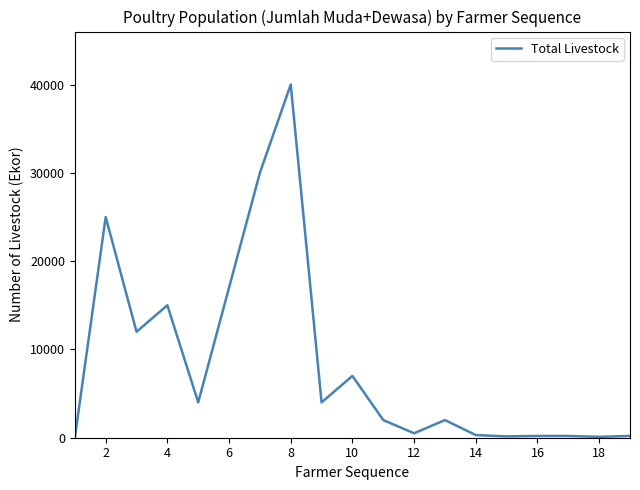

What is the difference between the maximum and minimum values?

40000